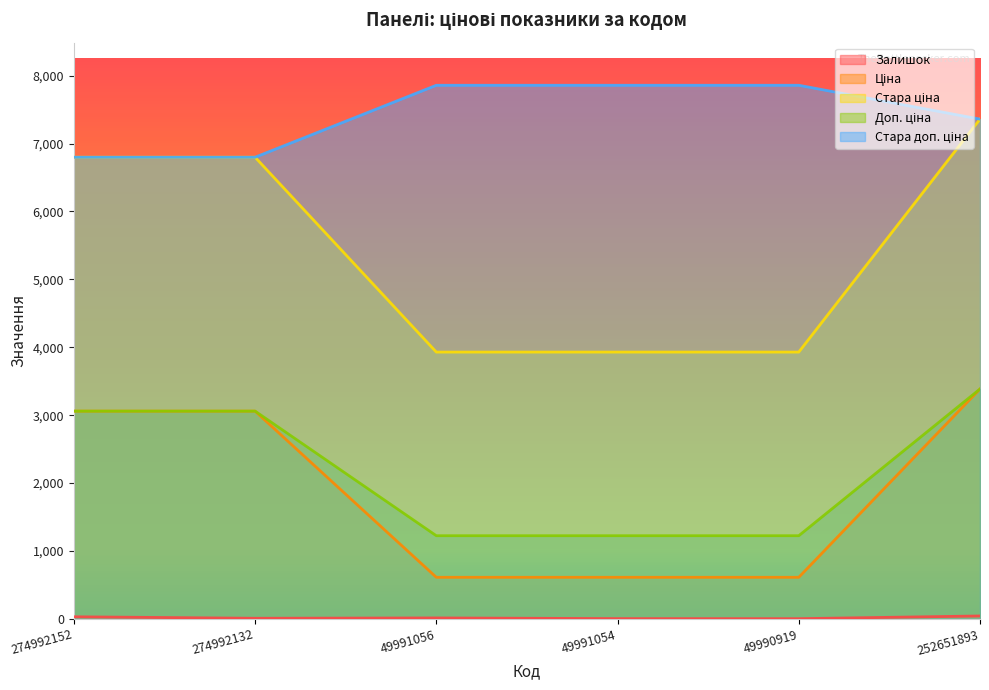

What value does the Стара доп. ціна series have at 49990919?

7858.9